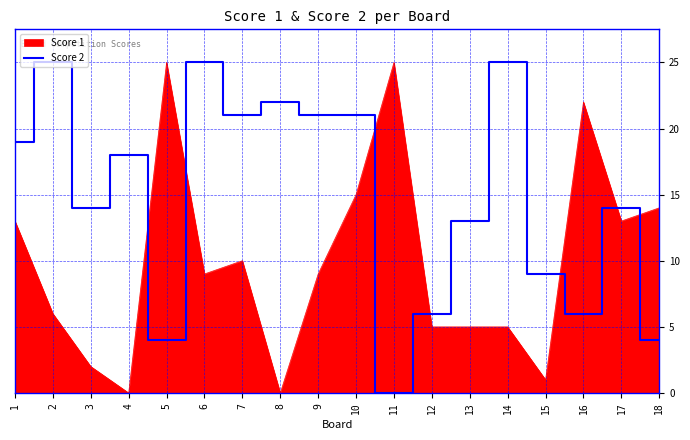

Is it true that Score 2 equals 8 at 12?

False